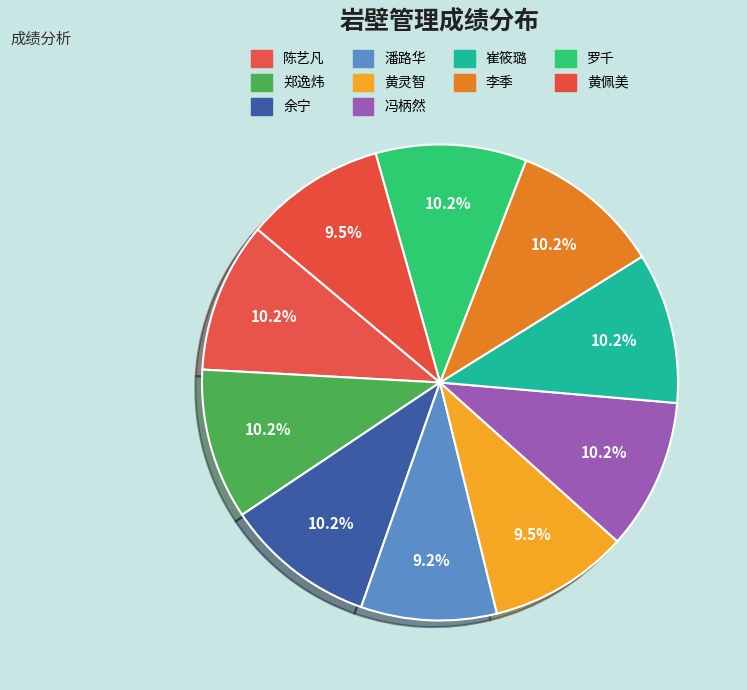

Combined, what portion of the pie is 黄佩美 and 冯柄然?

19.8%